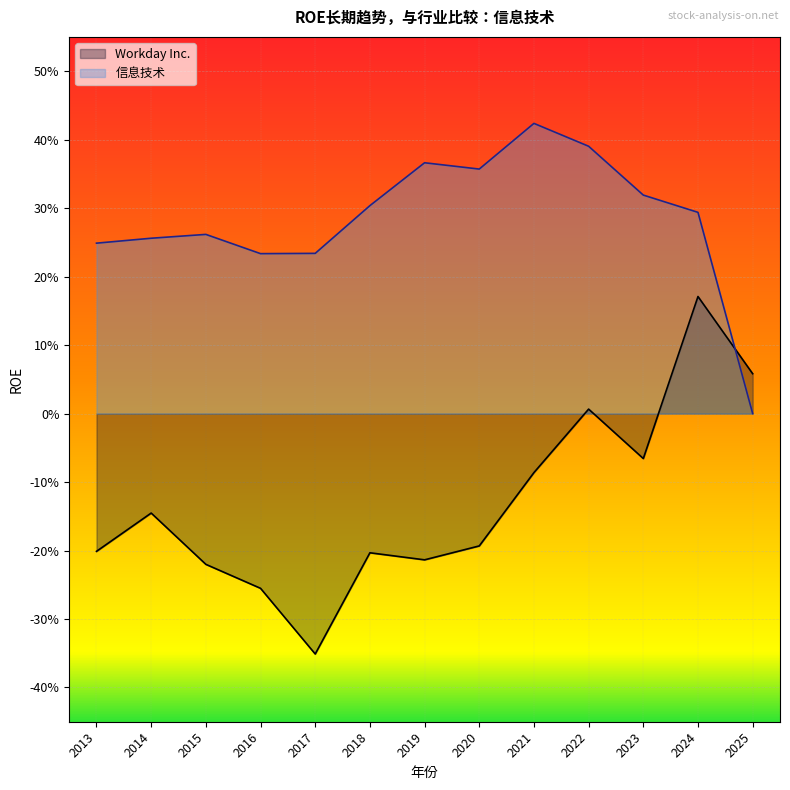

Between which two adjacent categories do Workday Inc. and 信息技术 first intersect?

2024 and 2025